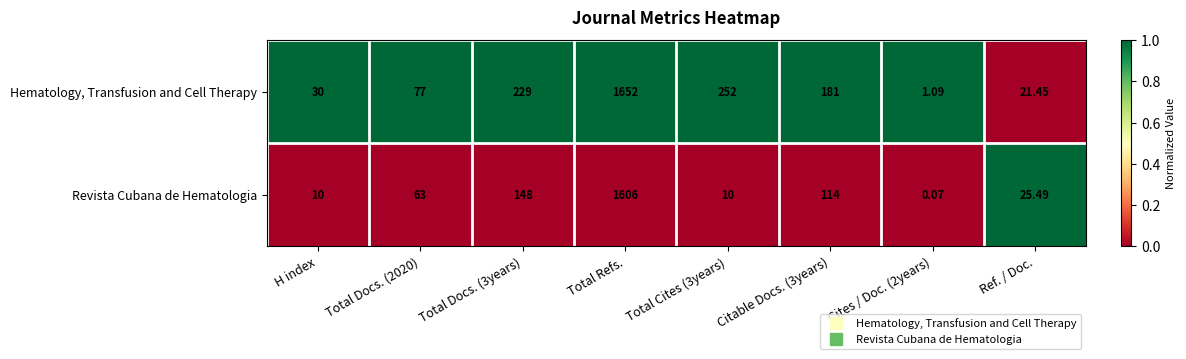

Which series changed the most between H index and Citable Docs. (3years)?

Hematology, Transfusion and Cell Therapy